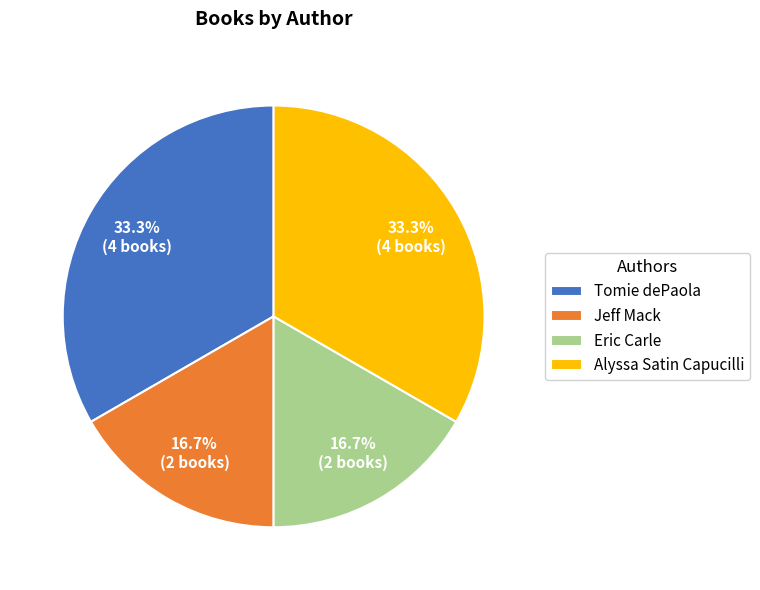

How much of the chart is everything except Jeff Mack?

83.3%